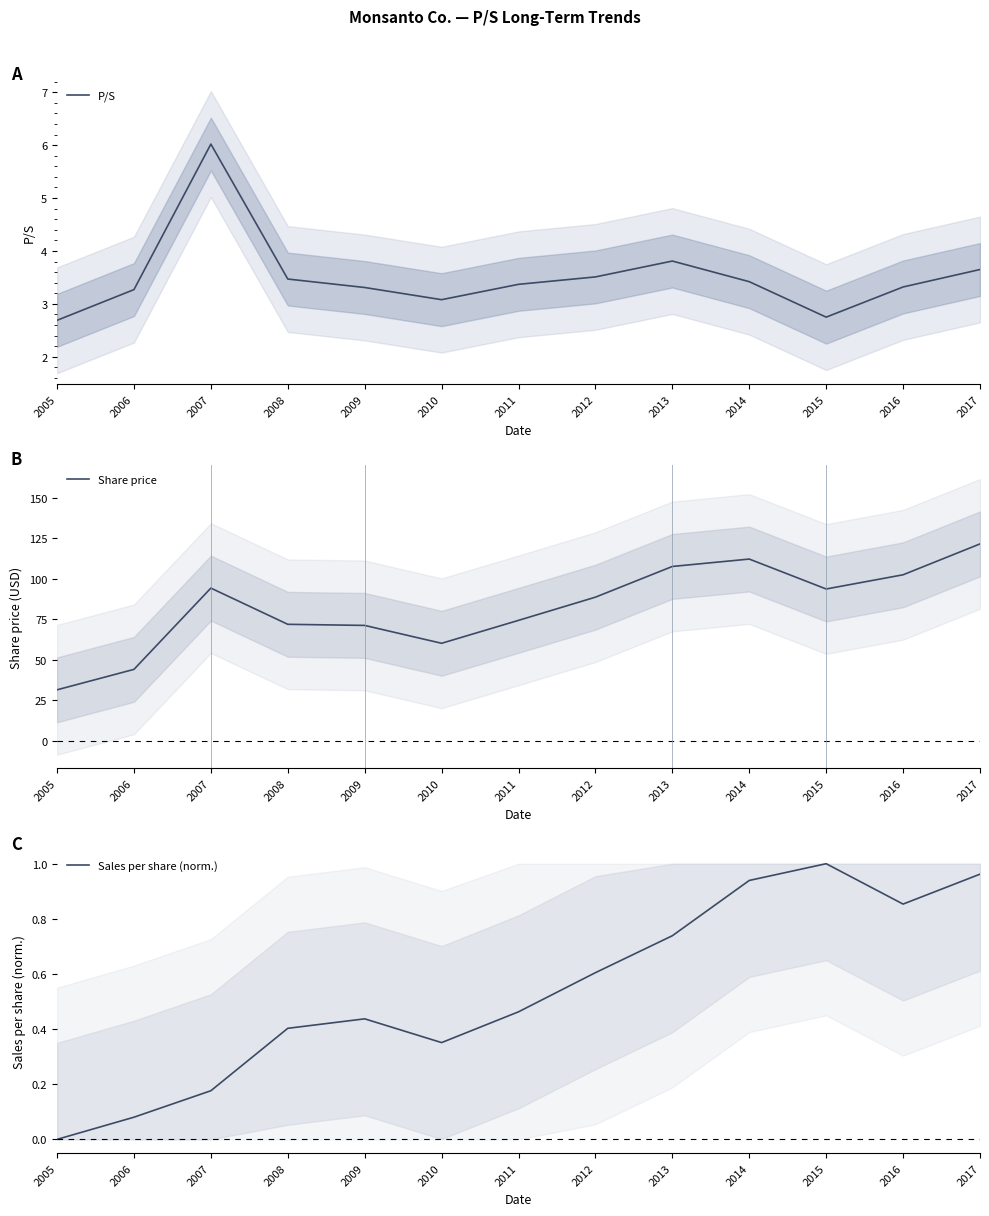

True or false: Sales per share (norm.) and P/S intersect in this chart.

False